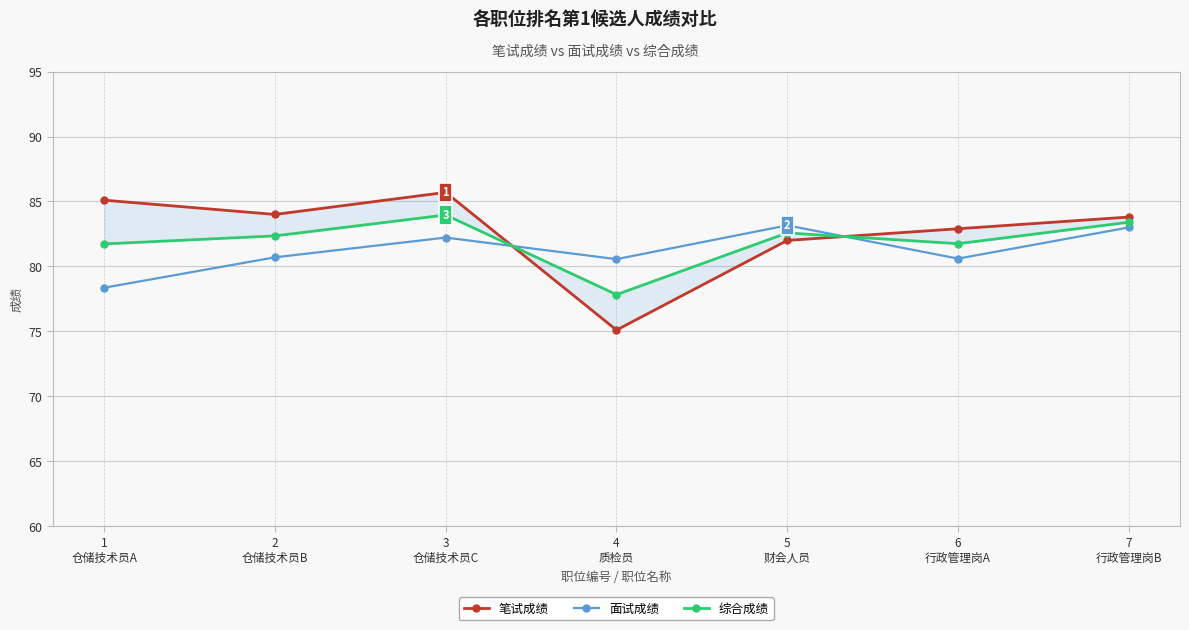

What is the sum of all 面试成绩 values?

568.6